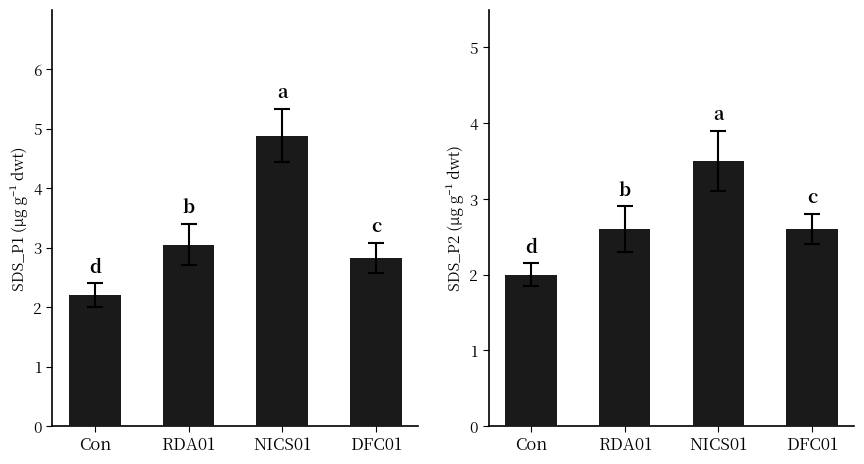

Between RDA01 and NICS01, which series saw the biggest shift?

SDS_P1